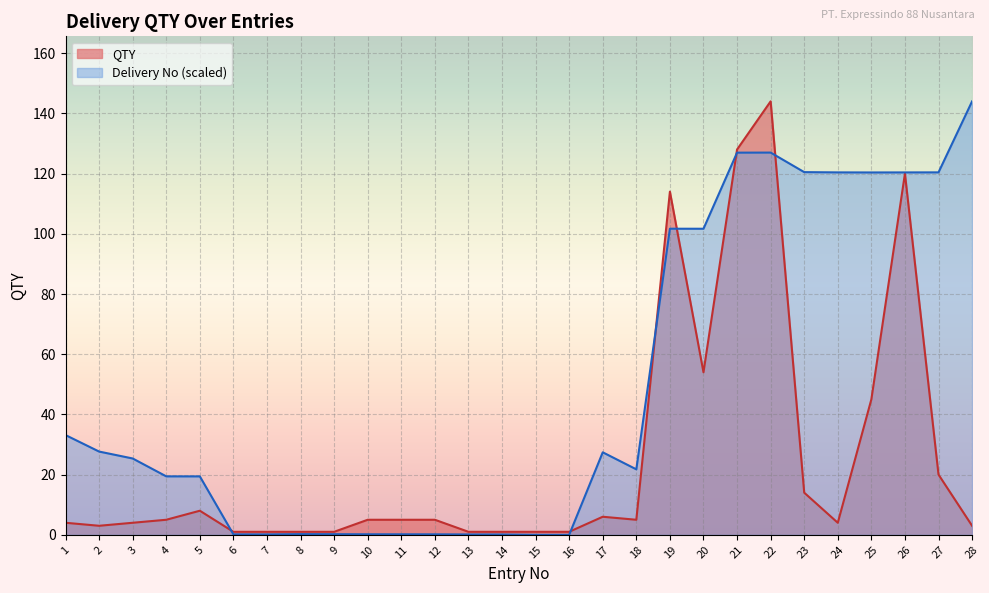

Which category has the highest value in the QTY series?

22